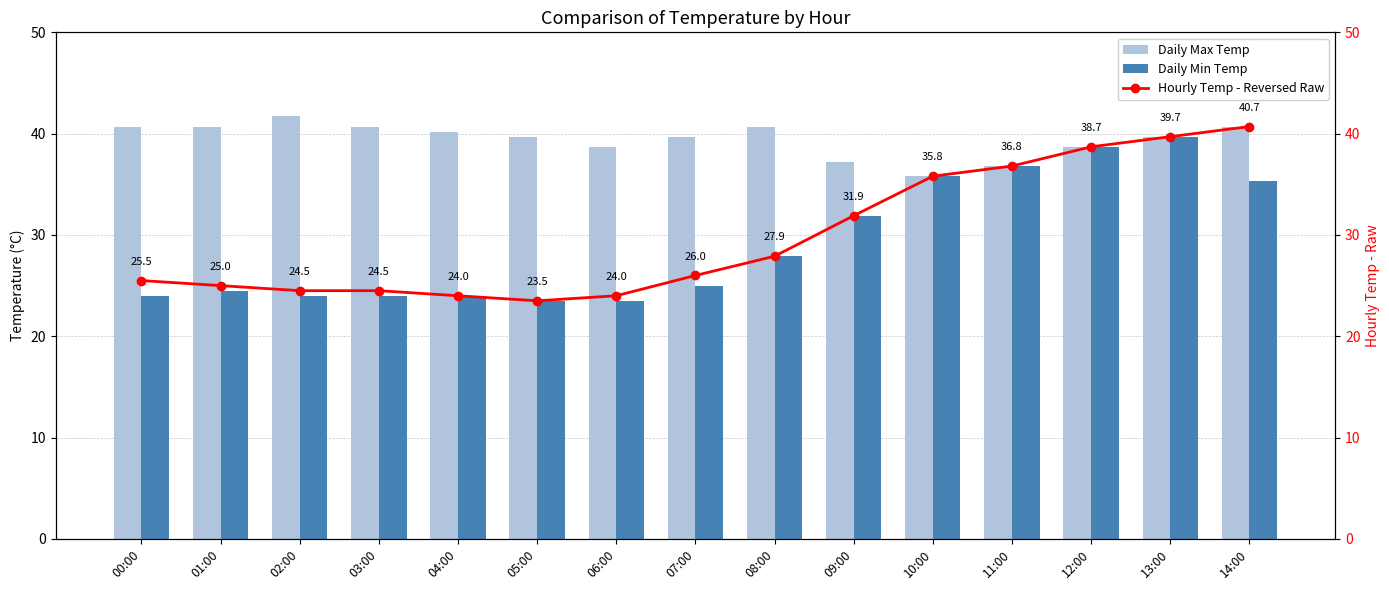

True or false: Hourly Temp - Reversed Raw has a value of 9.1 at 11:00.

False